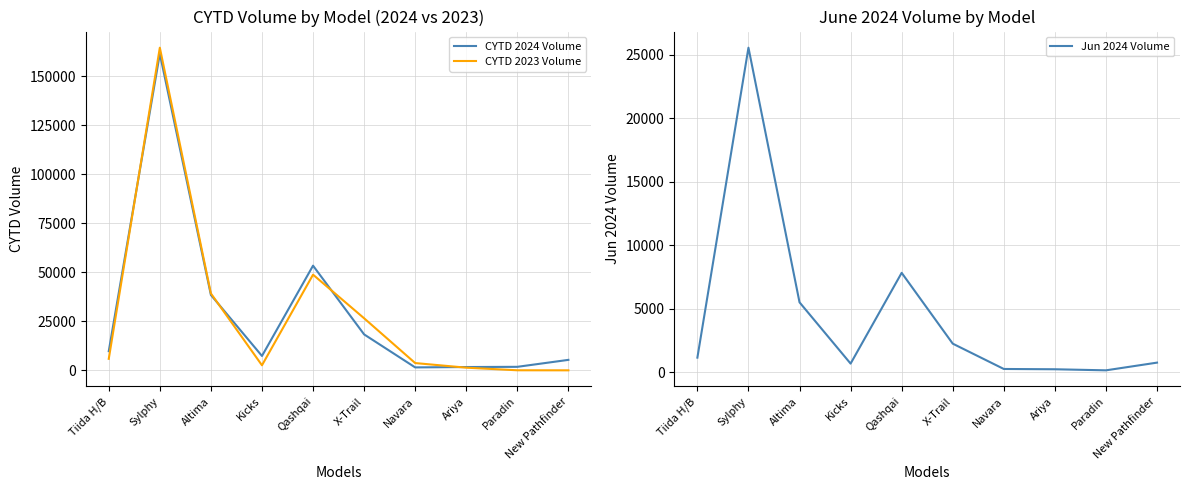

Which series has the largest range (max minus min)?

CYTD 2023 Volume